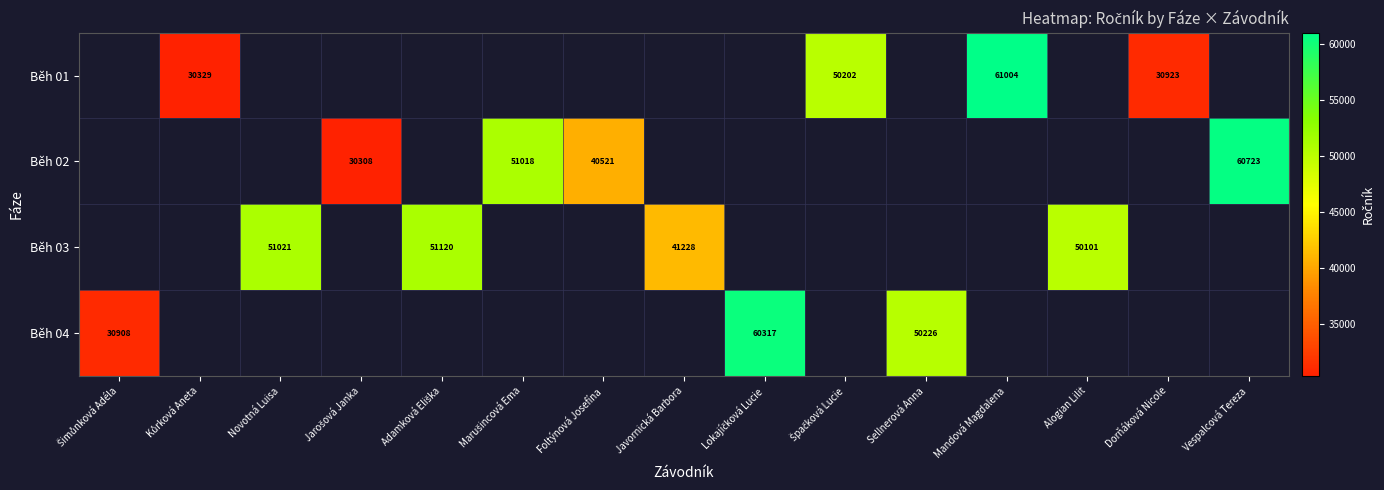

Which label corresponds to the smallest value in the chart?

Jarošová Janka